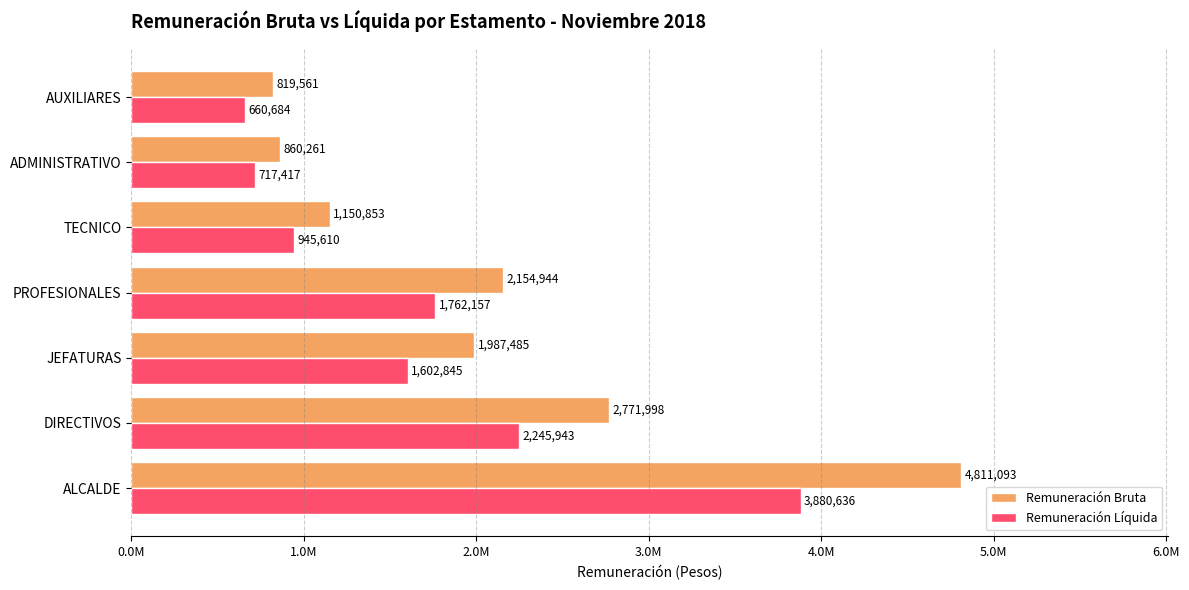

Which series has the largest range (max minus min)?

Remuneración Bruta